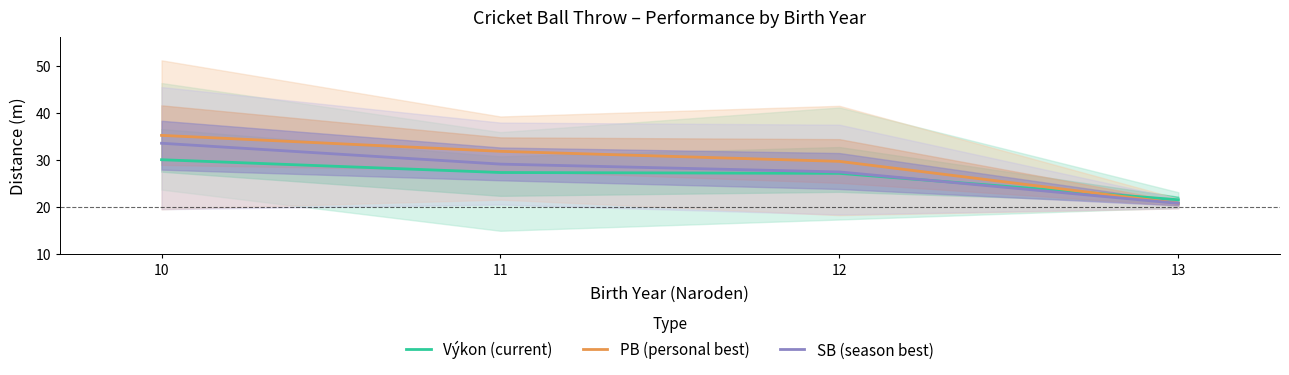

Which series has the widest spread of values?

PB (personal best)